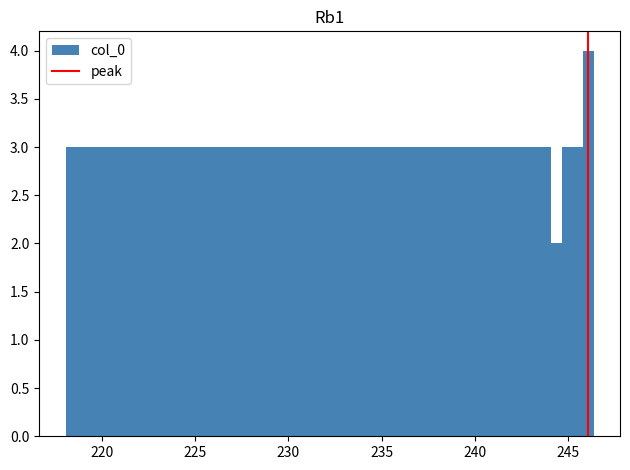

Read against the x-axis, roughly where is the centre of the tallest bar?

246.0